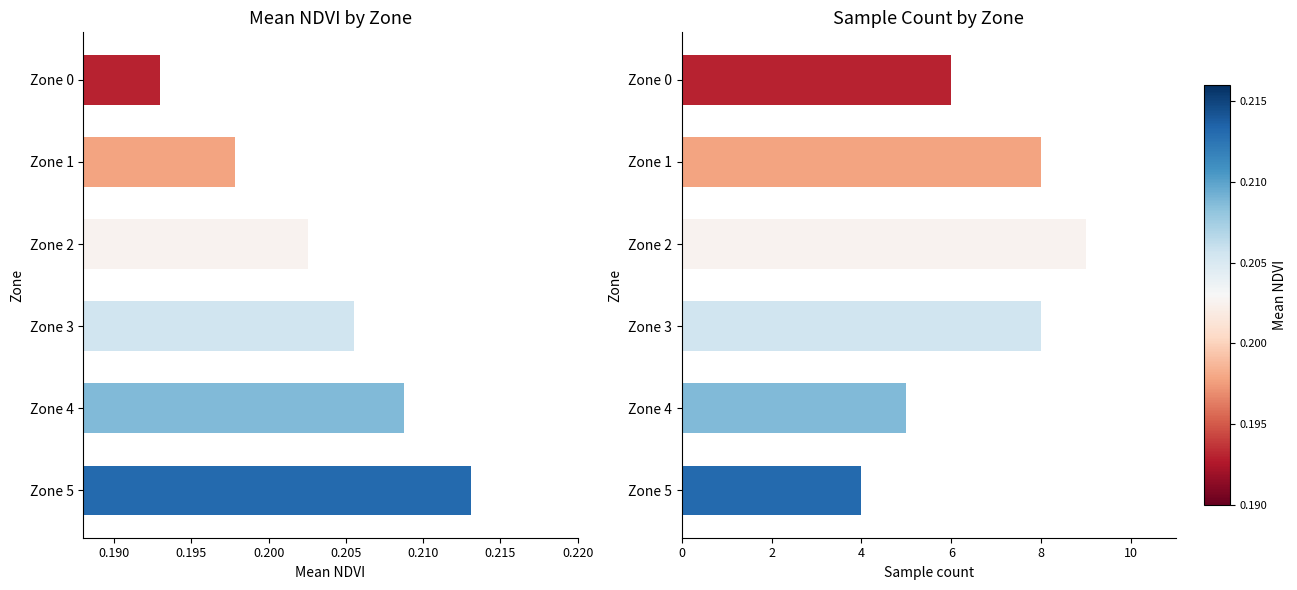

Where is mean_NDVI nearest to the value 0?

Zone 0